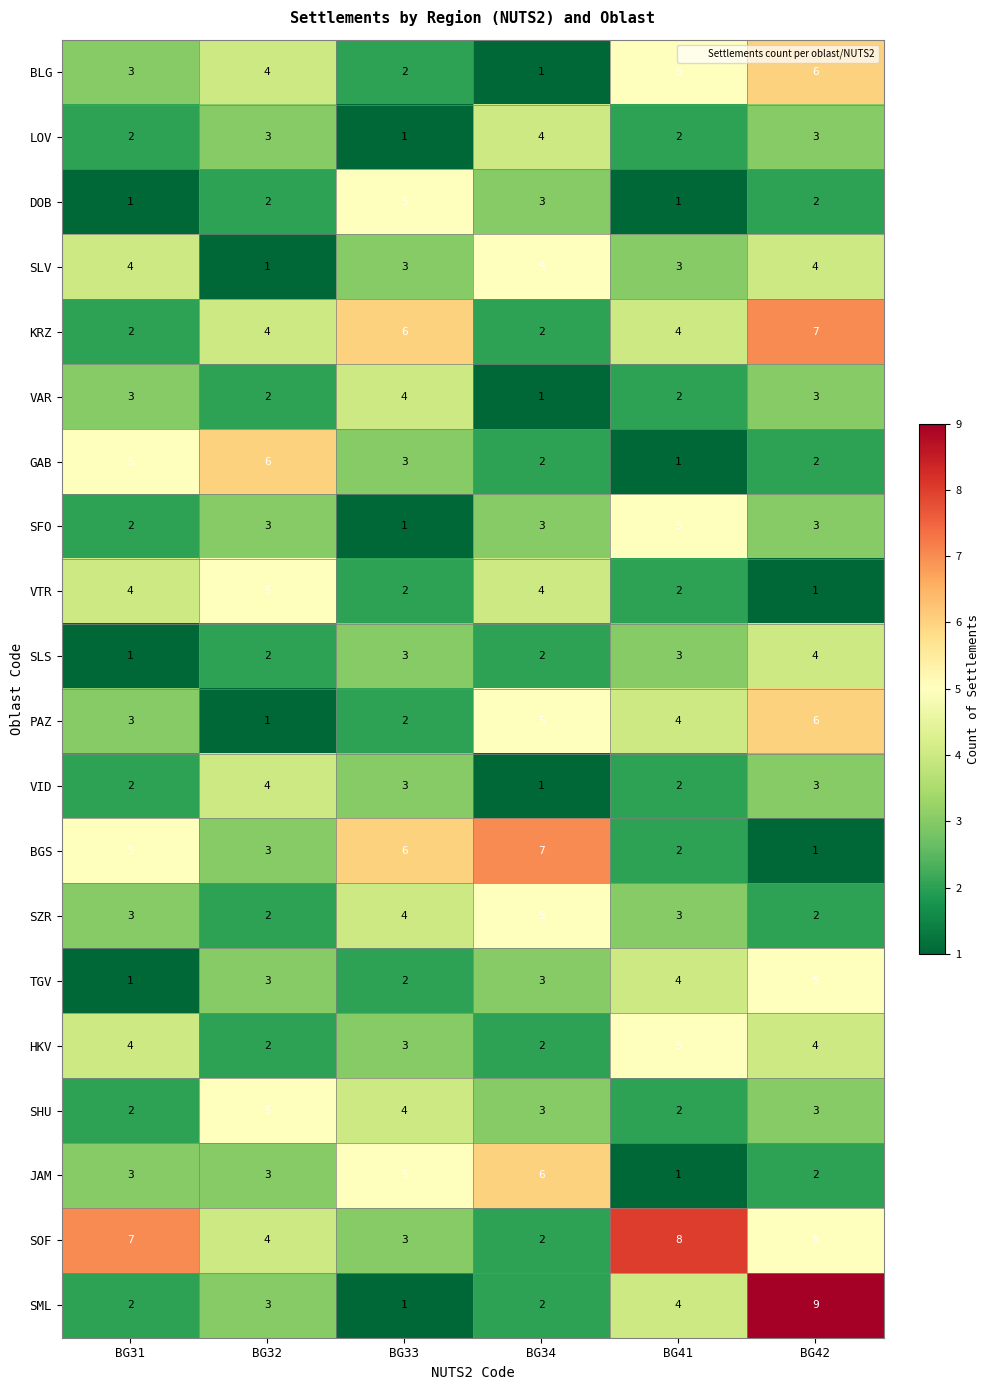

What is the approximate value of SOF at BG32?

4